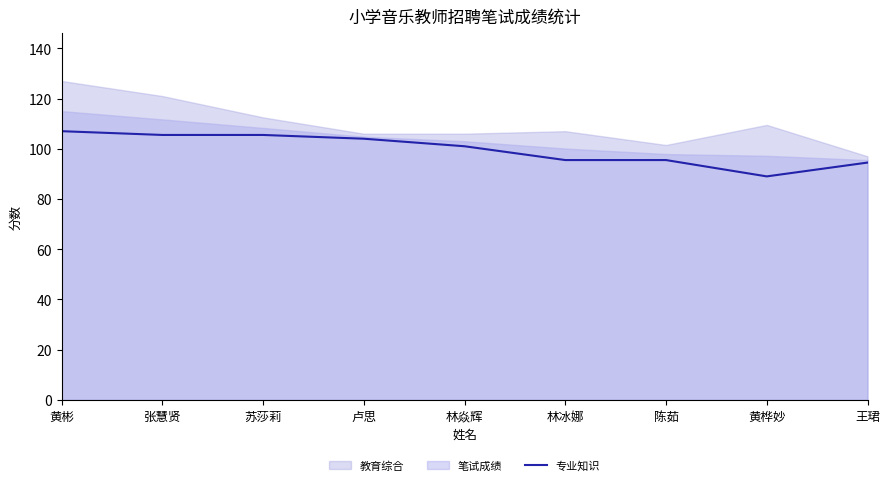

What value does the data have at 卢思?

104.0